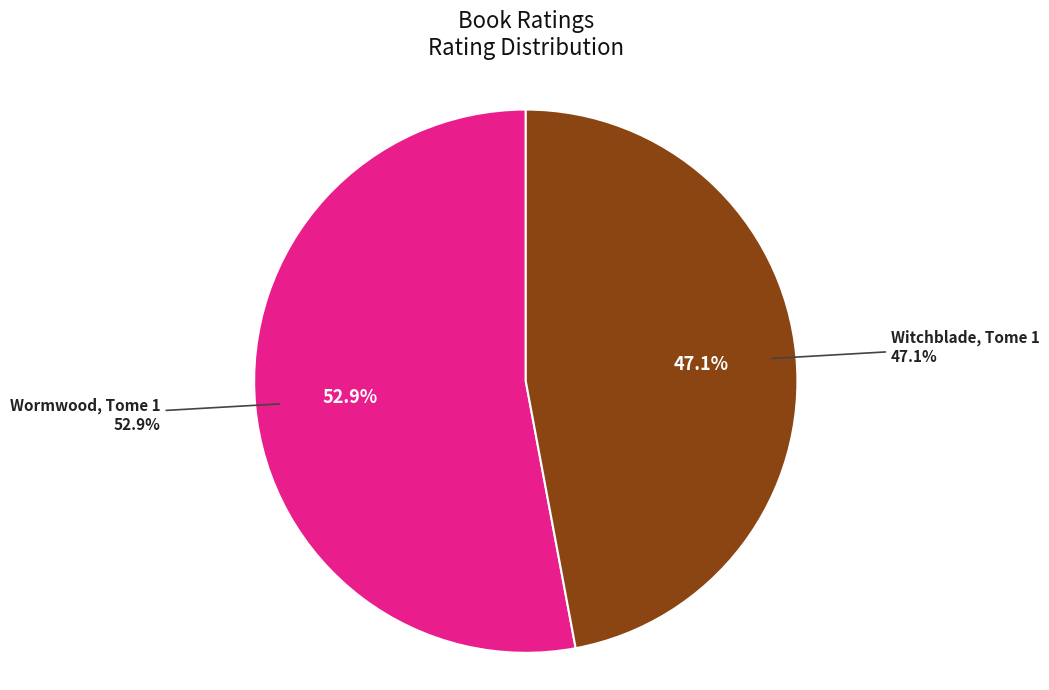

Which category has the smallest portion of the pie?

Witchblade, Tome 1